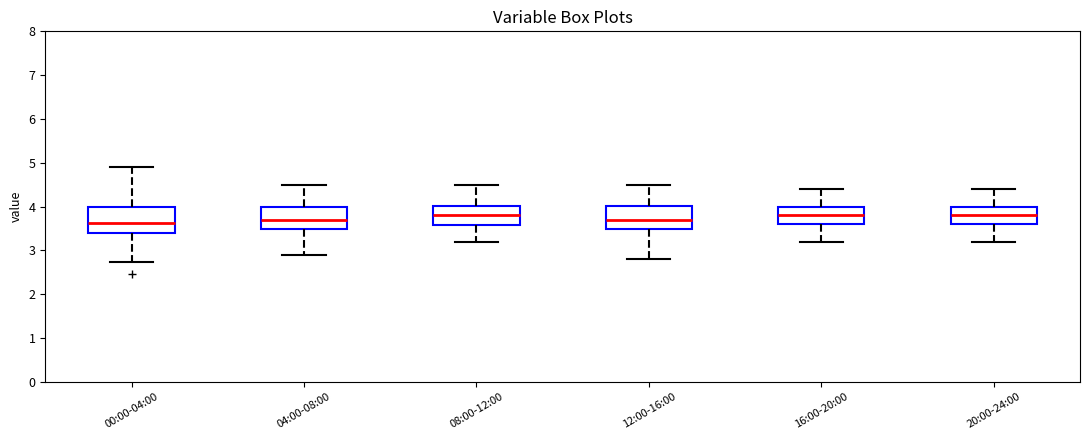

Where does the upper whisker of the box for 00:00-04:00 end on the y-axis? The values are not printed on the chart, so give them approximately, as read against the axis.

4.9